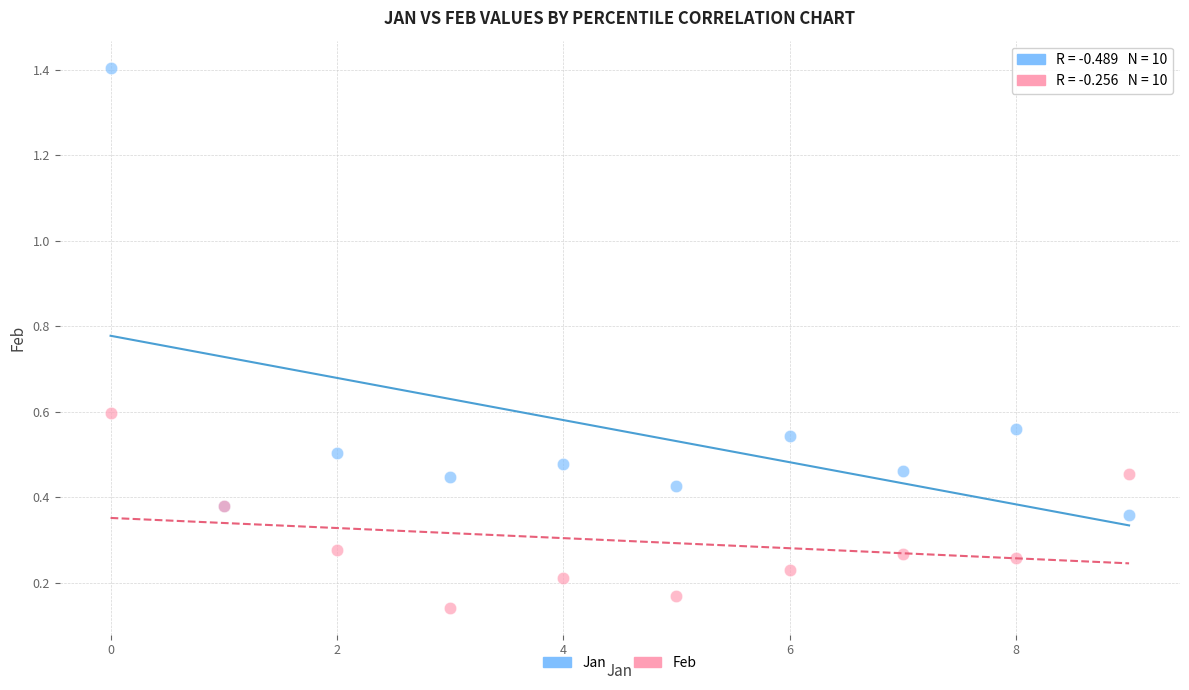

Which series reaches the maximum Y coordinate?

Jan